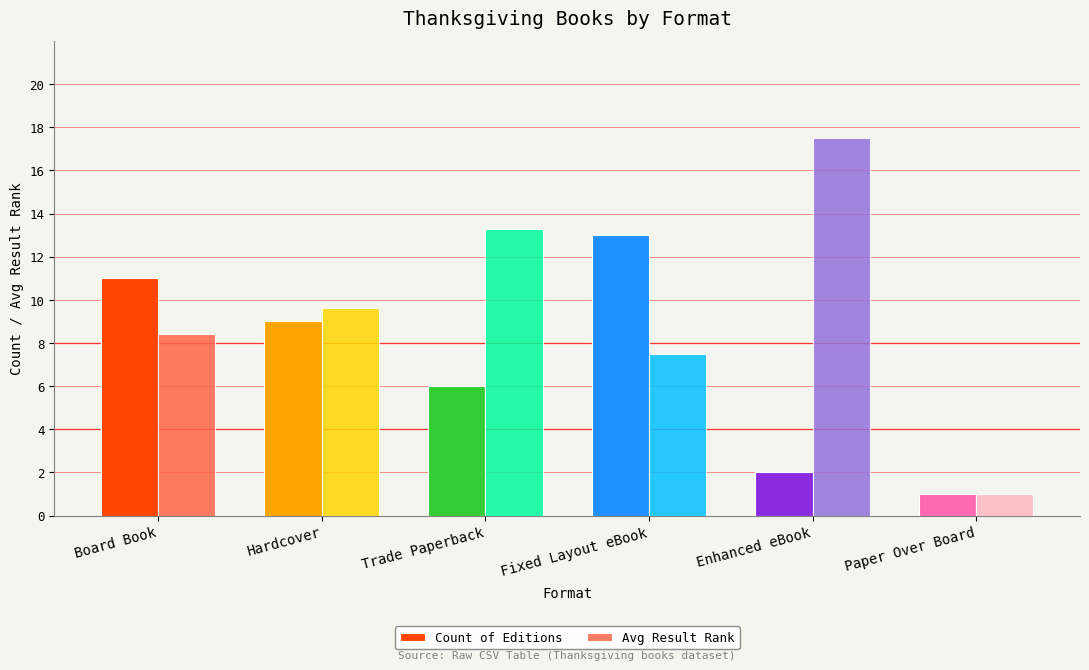

How many data points in Avg Result Rank are above 9?

3